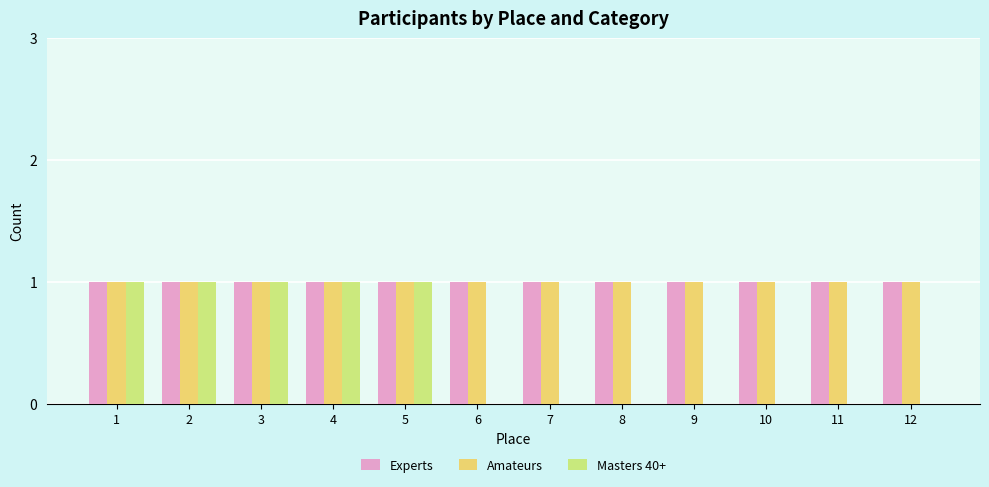

True or false: Amateurs has a value of 1 at 10.

True